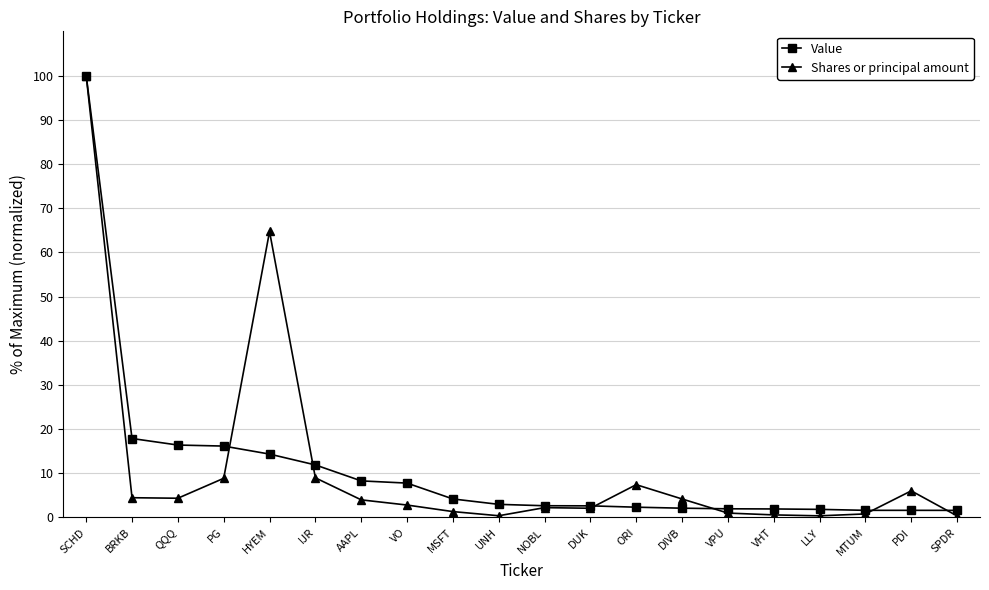

At which label is Shares or principal amount closest to 50?

HYEM